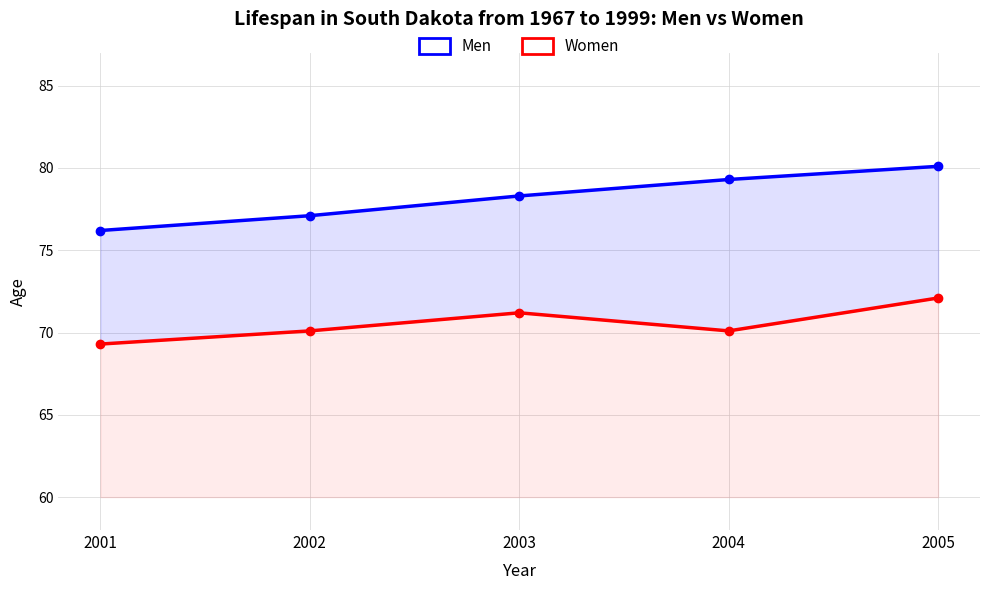

True or false: Men and Women intersect in this chart.

False